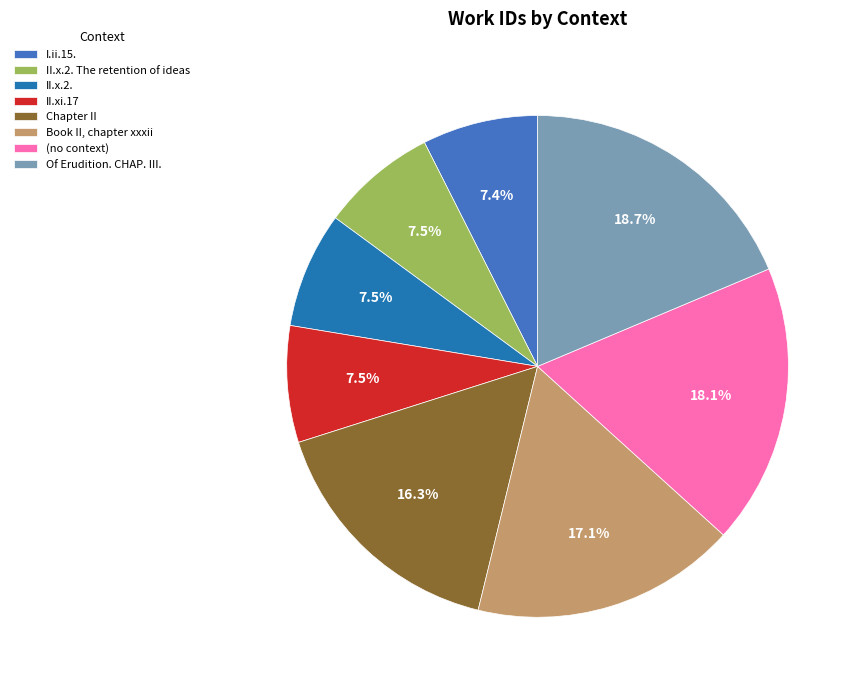

Is it true that (no context) is 18% of the pie?

True